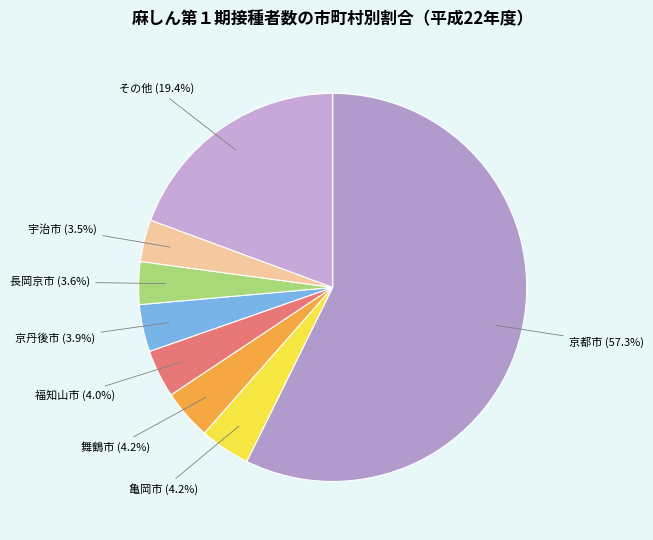

Which category has the biggest portion of the pie?

京都市